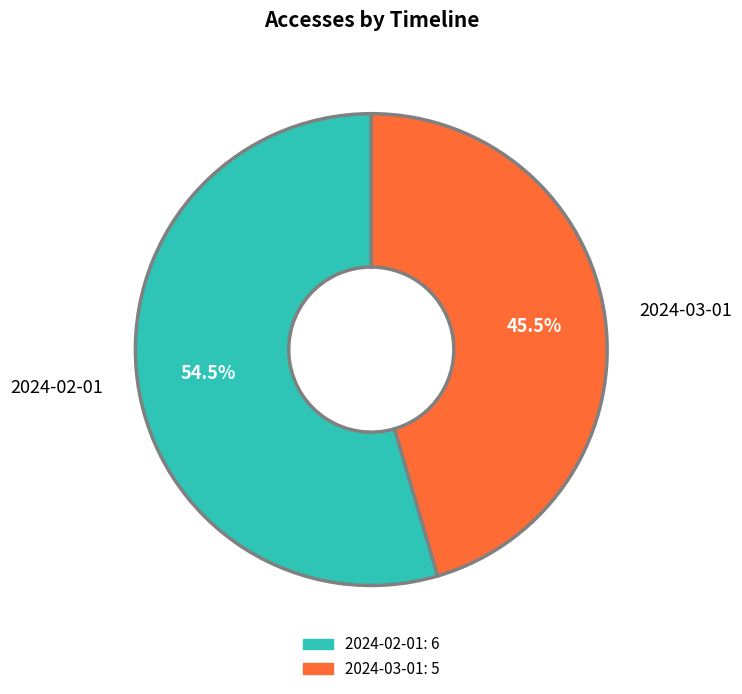

Which category has the smallest portion of the pie?

2024-03-01